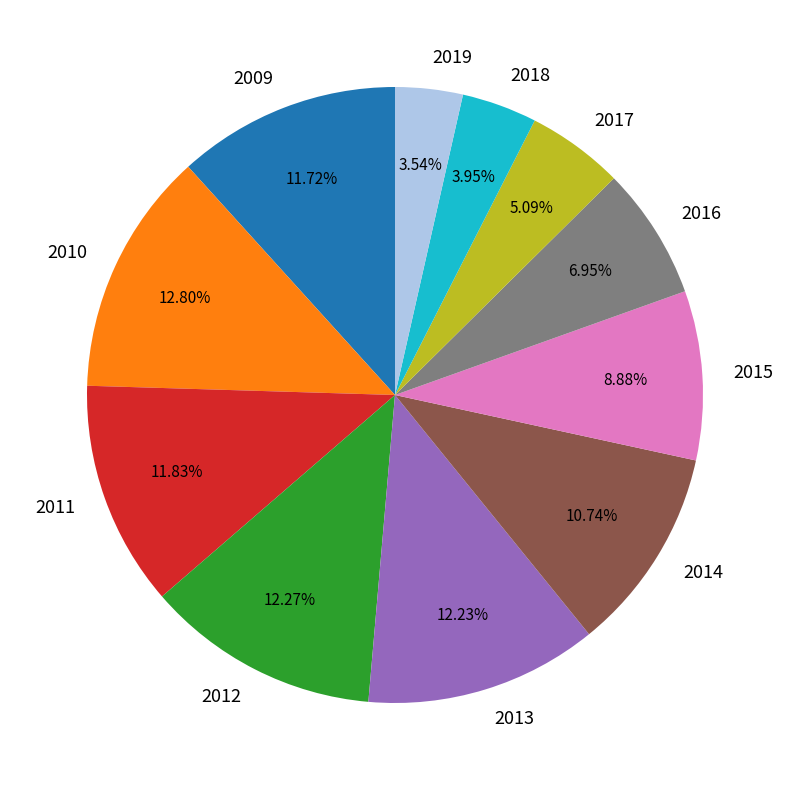

What percentage do 2016 and 2017 together represent?

12.0%